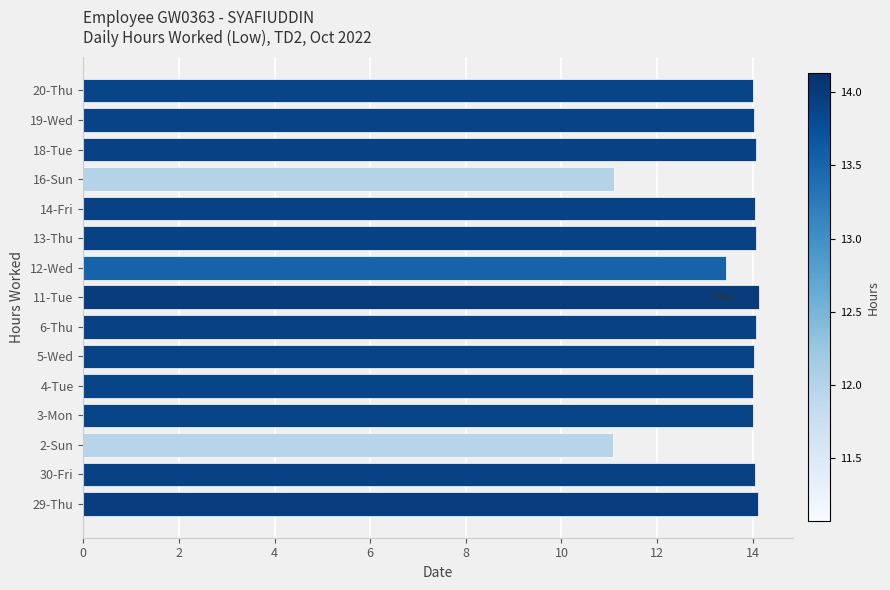

The chart shows a value of 5.1 at 3-Mon. True or false?

False